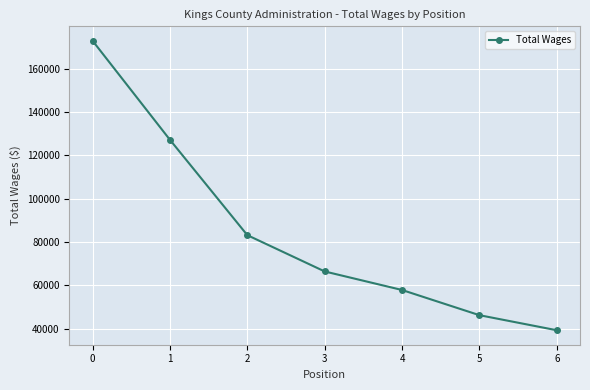

Rank the categories by value from highest to lowest.

0, 1, 2, 3, 4, 5, 6